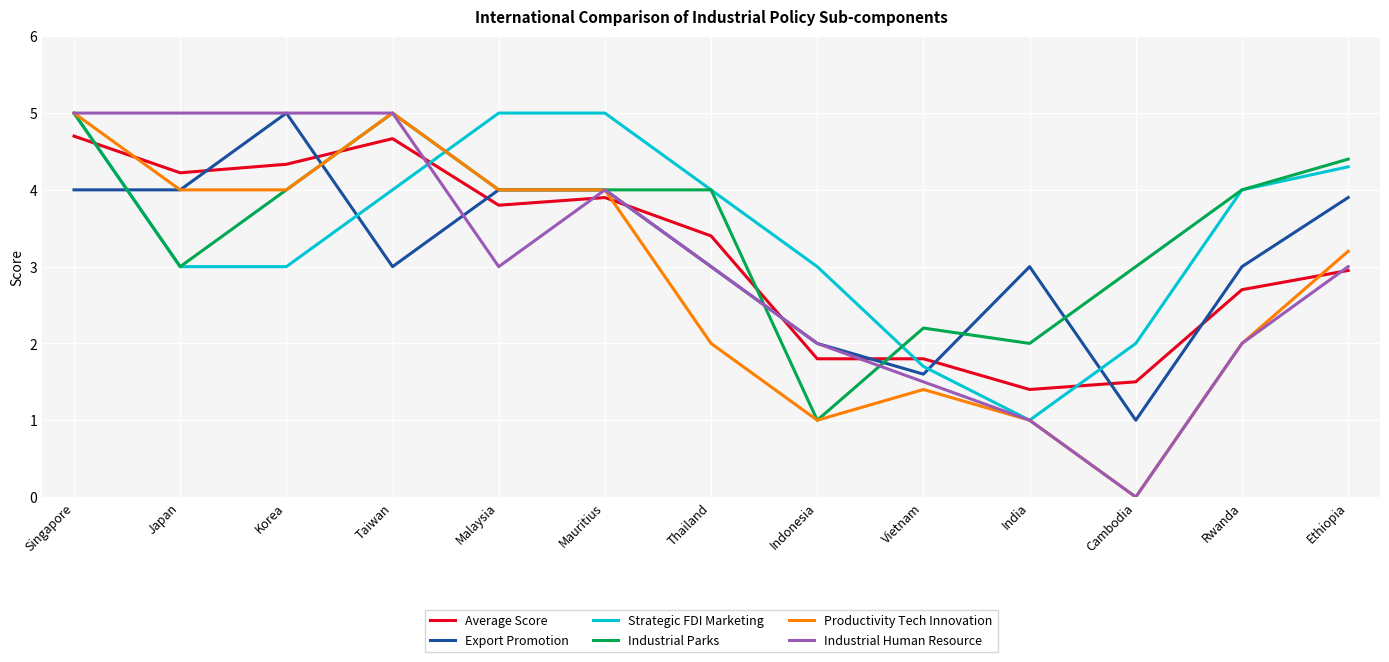

What position from the left is Korea?

3